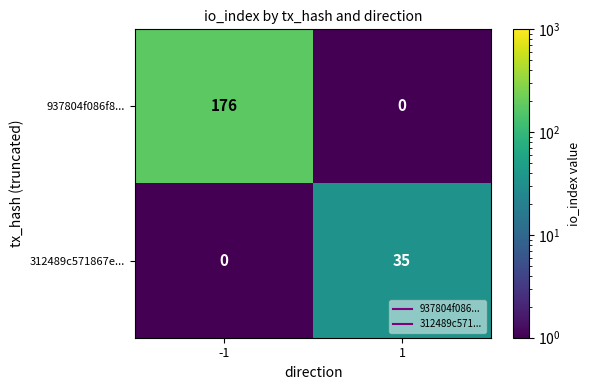

What is the greatest value displayed?

176